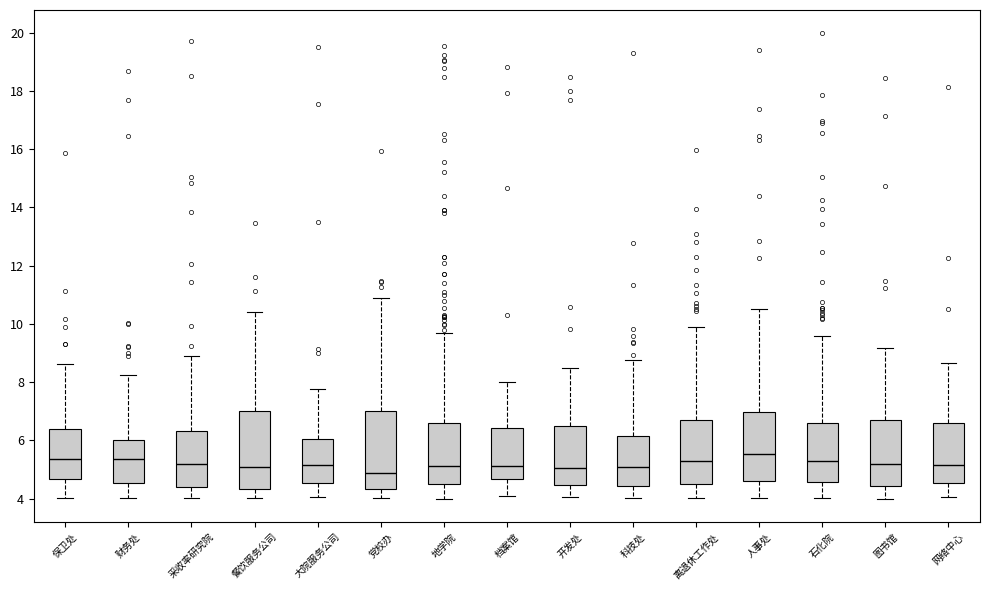

Reading left to right, transcribe this box plot: for each box, give where its median line is, the range the box spans, and where its two whiskers end, as read against the y-axis. The values are not printed on the chart, so give them approximately, as read against the axis.

保卫处: median 5.4, box 4.6 to 6.4, whiskers 4.0 to 8.6
财务处: median 5.4, box 4.6 to 6.0, whiskers 4.0 to 8.2
采收率研究院: median 5.2, box 4.4 to 6.4, whiskers 4.0 to 8.8
餐饮服务公司: median 5.2, box 4.4 to 7.0, whiskers 4.0 to 10.4
大院服务公司: median 5.2, box 4.6 to 6.0, whiskers 4.0 to 7.8
党校办: median 4.8, box 4.4 to 7.0, whiskers 4.0 to 10.8
地学院: median 5.2, box 4.4 to 6.6, whiskers 4.0 to 9.6
档案馆: median 5.2, box 4.6 to 6.4, whiskers 4.0 to 8.0
开发处: median 5.0, box 4.4 to 6.4, whiskers 4.0 to 8.4
科技处: median 5.0, box 4.4 to 6.2, whiskers 4.0 to 8.8
离退休工作处: median 5.4, box 4.4 to 6.8, whiskers 4.0 to 10.0
人事处: median 5.6, box 4.6 to 7.0, whiskers 4.0 to 10.6
石化院: median 5.2, box 4.6 to 6.6, whiskers 4.0 to 9.6
图书馆: median 5.2, box 4.4 to 6.8, whiskers 4.0 to 9.2
网络中心: median 5.2, box 4.6 to 6.6, whiskers 4.0 to 8.6